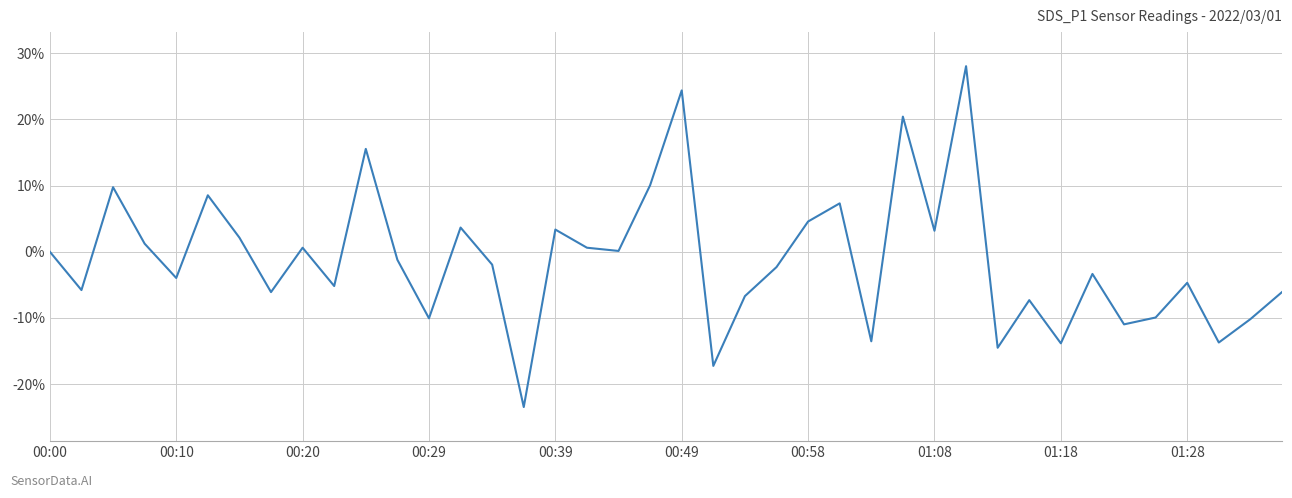

What is the difference between the maximum and minimum values?

51.5